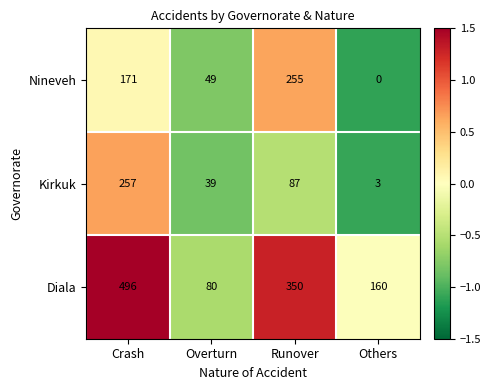

Reading left to right, list all the values displayed in this chart.

Nineveh: 171	49	255	0
Kirkuk: 257	39	87	3
Diala: 496	80	350	160